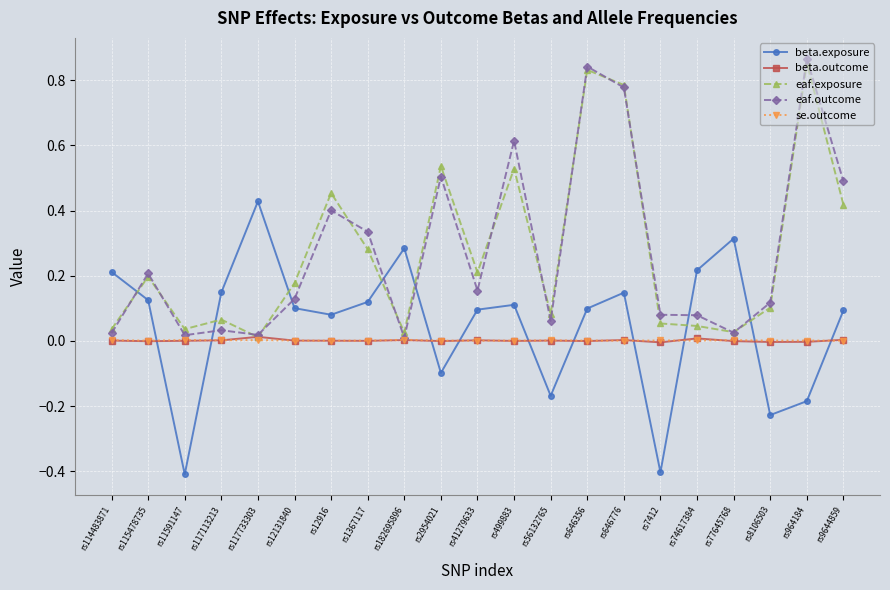

What position from the right is rs12131840?

16